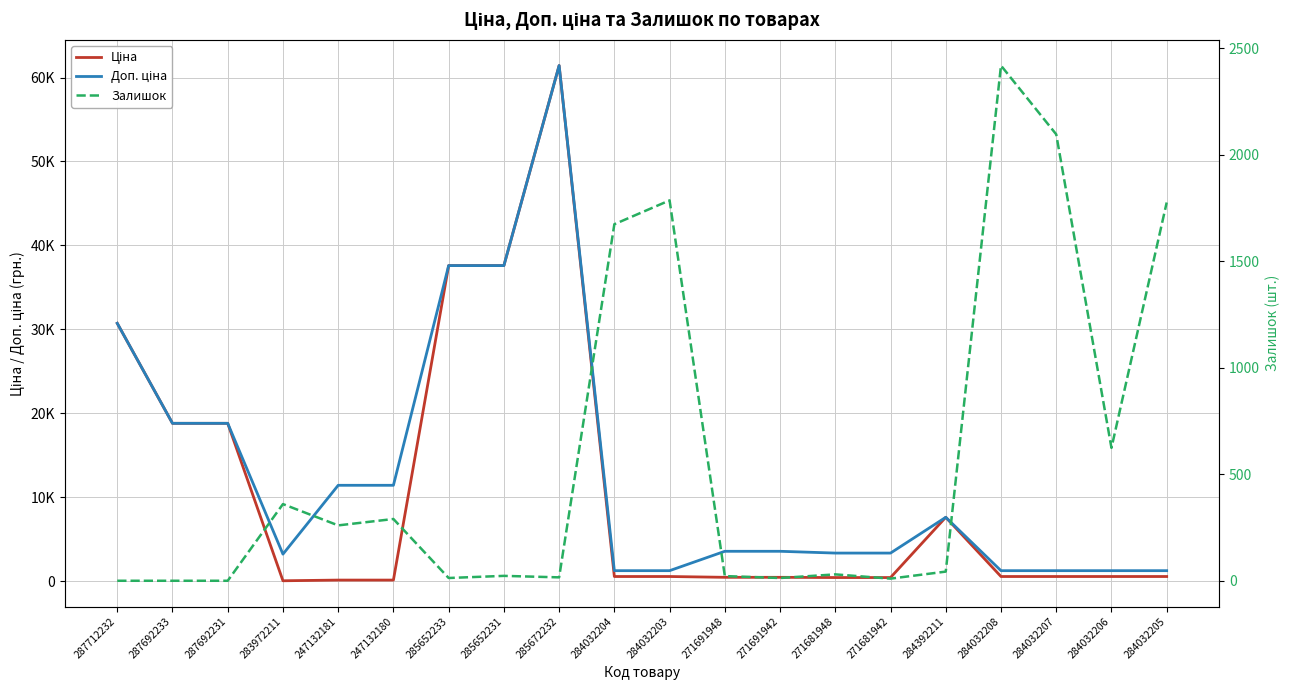

What is the difference between the Ціна values at 271691948 and 284032205?

95.9